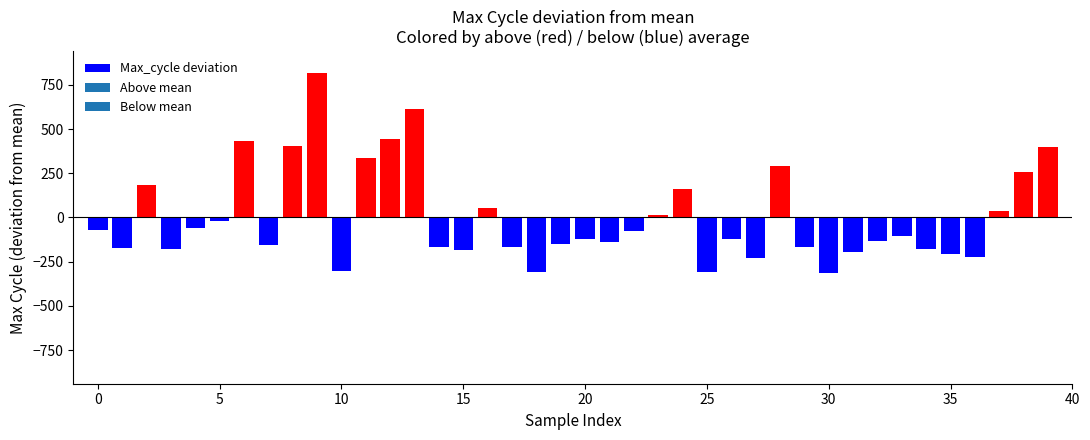

How many categories are shown in the chart?

40